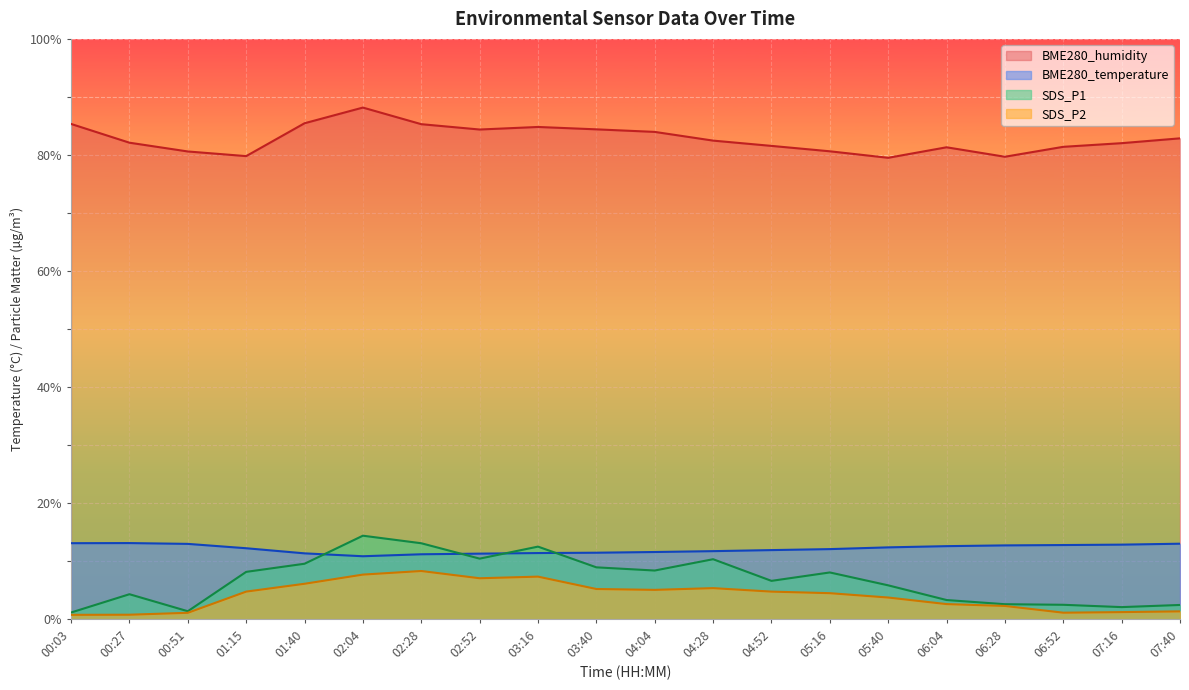

Is the value of BME280_temperature at 02:04 greater than the value of BME280_humidity at 02:52?

No